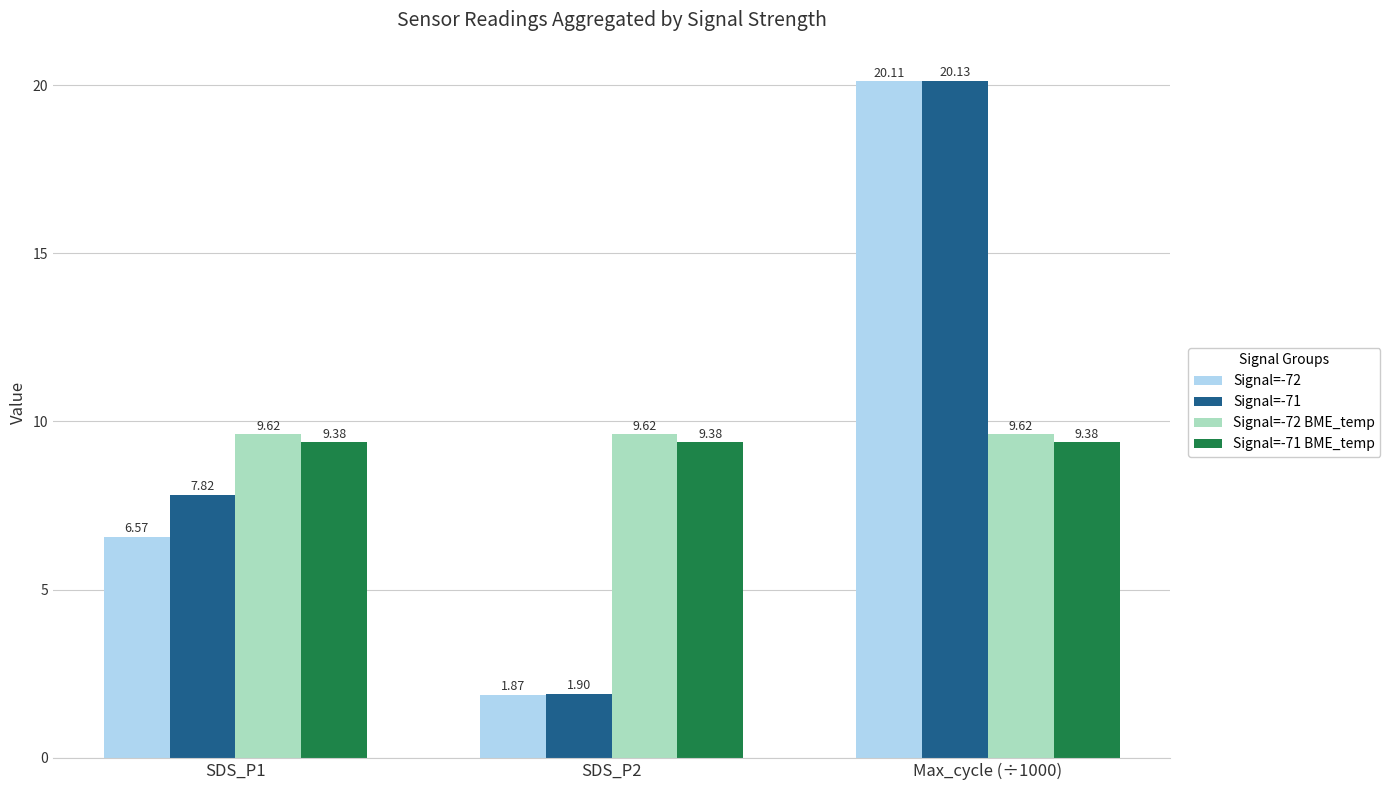

What is the lowest value of the Signal=-71 series?

1.9